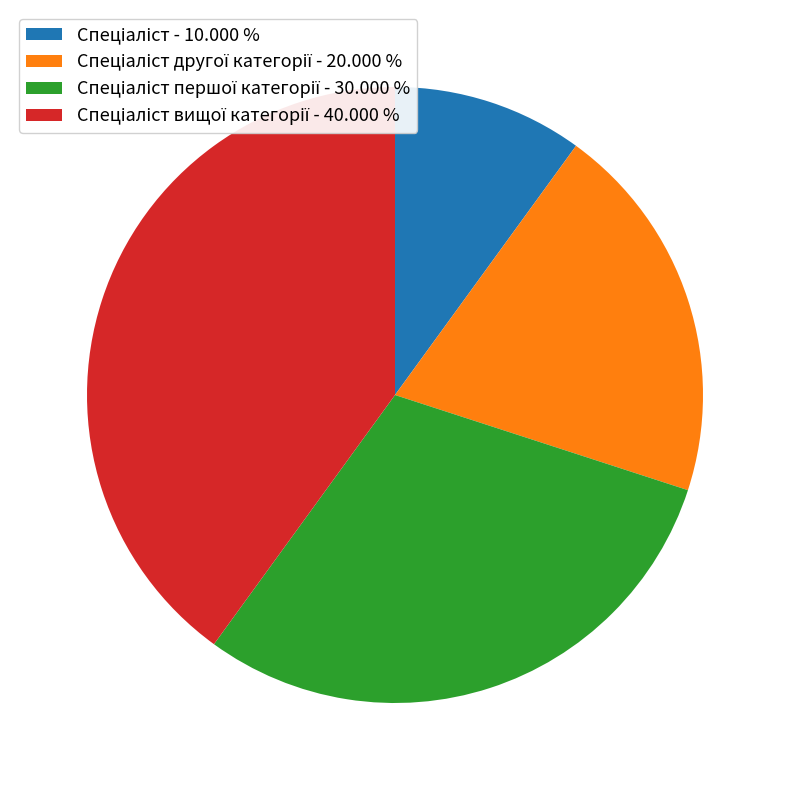

Does any single category account for the majority?

No